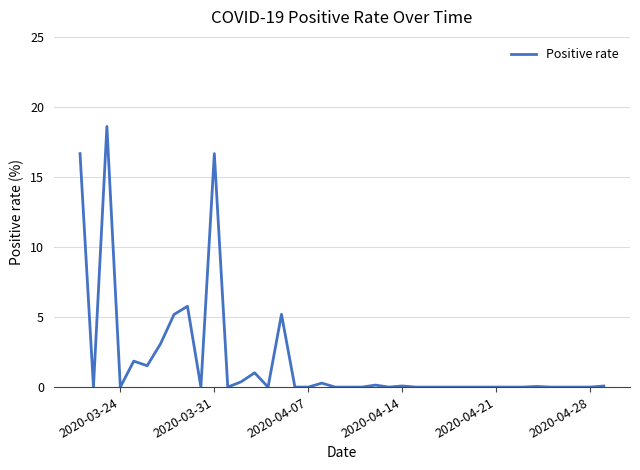

What is the greatest value displayed?

18.6